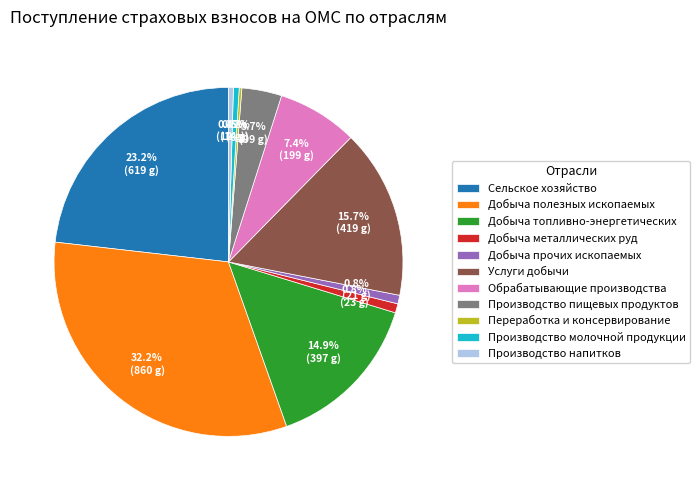

To the nearest percent, what is the difference between the Добыча металлических руд and Добыча полезных ископаемых slice percentages?

31%